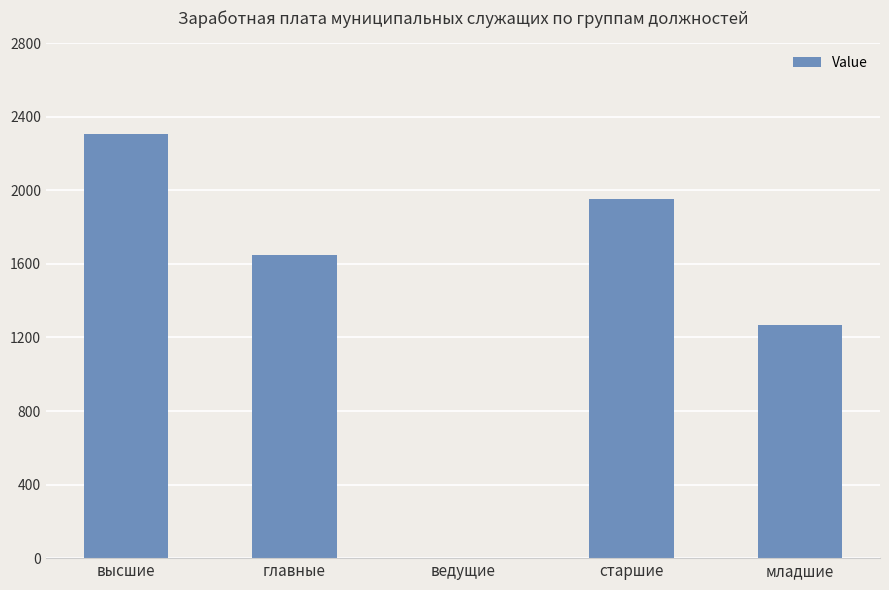

How many series are shown in this chart?

1